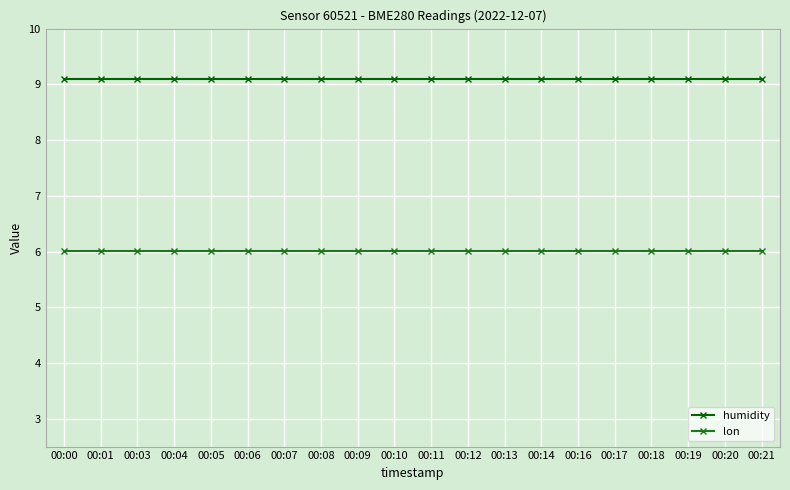

What is the maximum value for humidity?

9.1